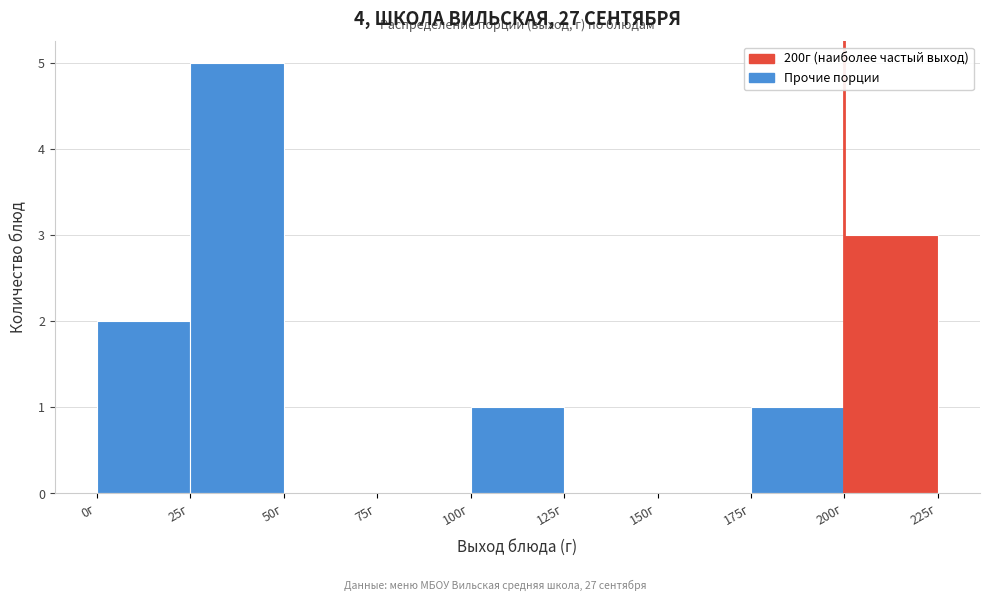

What is the height of the bar covering 100 to 125 on the x-axis? The values are not printed on the chart, so give them approximately, as read against the axis.

1